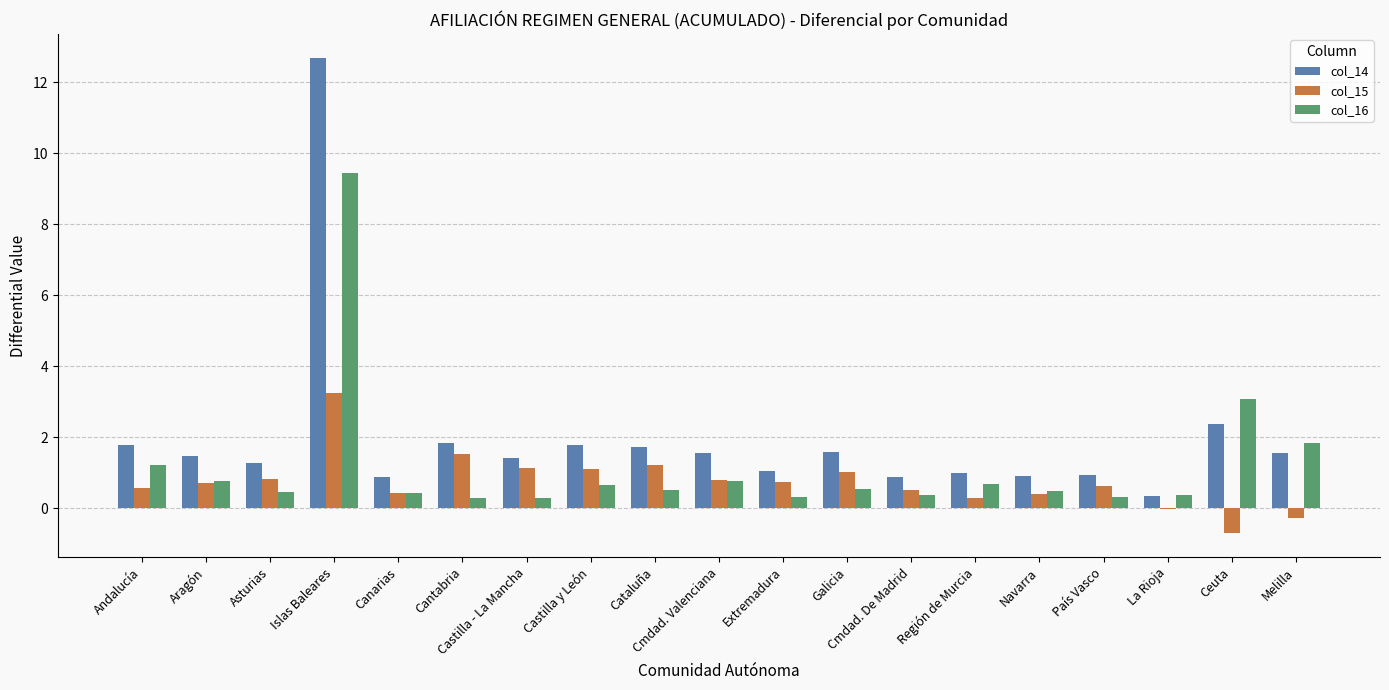

Read the col_14 value at Andalucía.

1.8